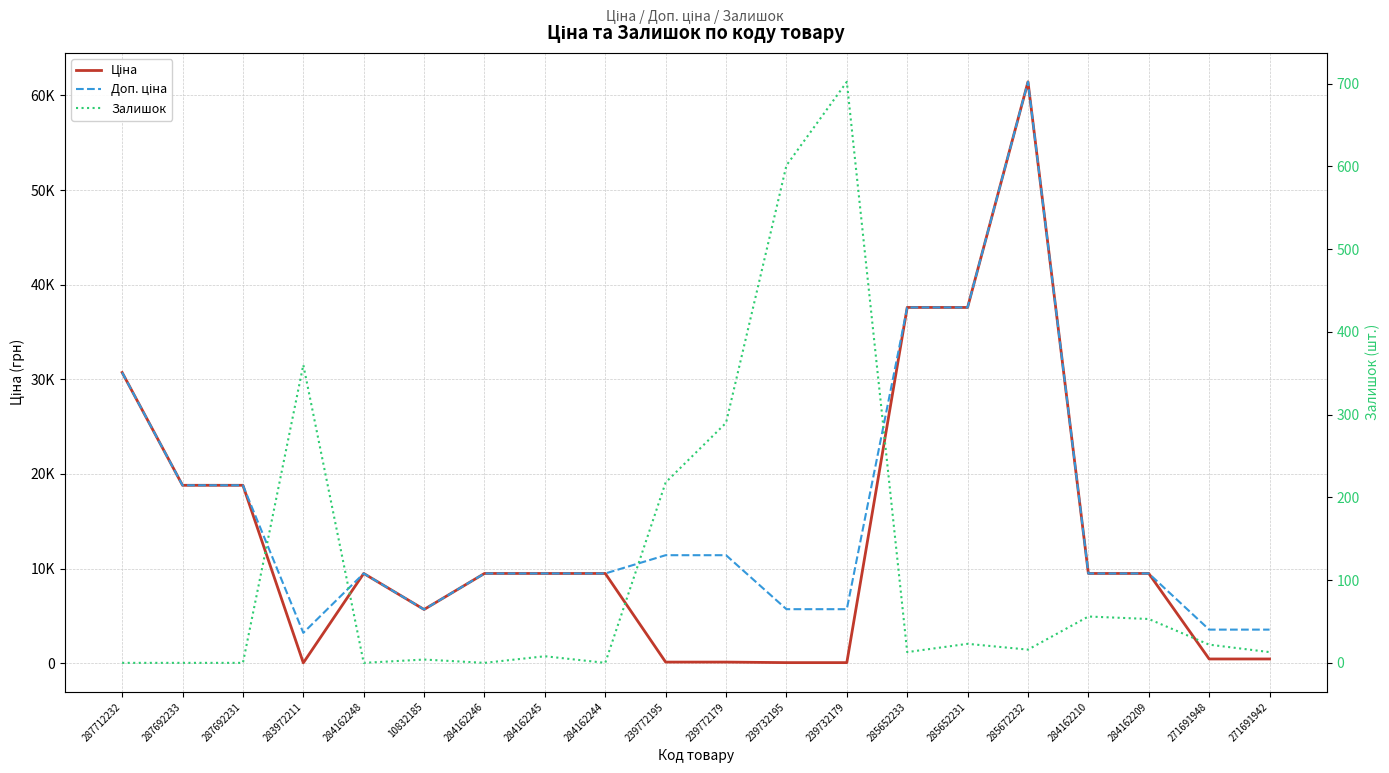

At how many categories does at least one series exceed 34379?

3